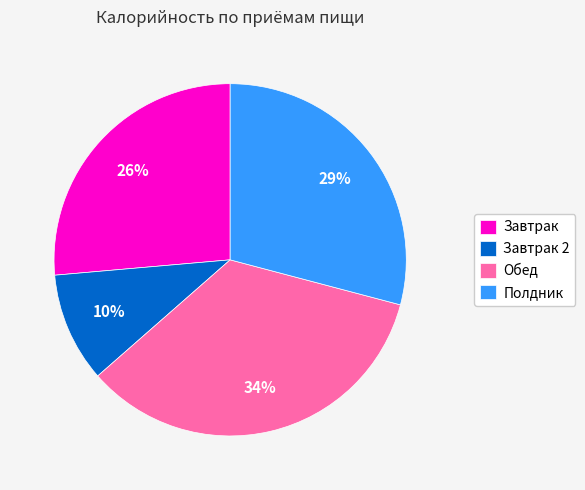

Is it true that Обед is 22% of the pie?

False